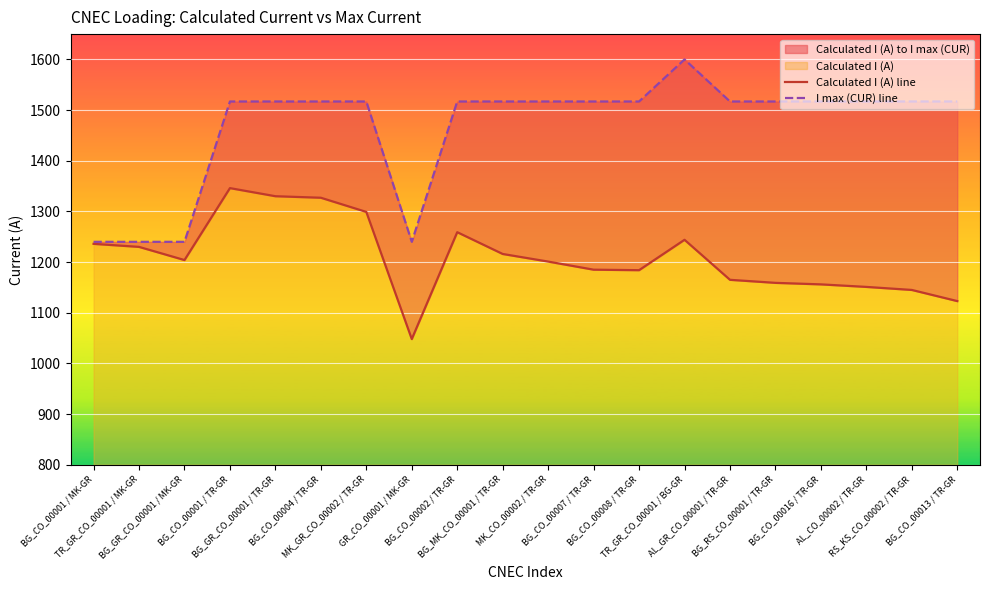

Reading left to right, list all the values displayed in this chart.

Calculated I (A) line: BG_CO_00001 / MK-GR=1236	TR_GR_CO_00001 / MK-GR=1230	BG_GR_CO_00001 / MK-GR=1204	BG_CO_00001 / TR-GR=1346	BG_GR_CO_00001 / TR-GR=1330	BG_CO_00004 / TR-GR=1327	MK_GR_CO_00002 / TR-GR=1299	GR_CO_00001 / MK-GR=1048	BG_CO_00002 / TR-GR=1259	BG_MK_CO_00001 / TR-GR=1216	MK_CO_00002 / TR-GR=1201	BG_CO_00007 / TR-GR=1185	BG_CO_00008 / TR-GR=1184	TR_GR_CO_00001 / BG-GR=1244	AL_GR_CO_00001 / TR-GR=1165	BG_RS_CO_00001 / TR-GR=1159	BG_CO_00016 / TR-GR=1156	AL_CO_00002 / TR-GR=1151	RS_KS_CO_00002 / TR-GR=1145	BG_CO_00013 / TR-GR=1123
I max (CUR) line: BG_CO_00001 / MK-GR=1240	TR_GR_CO_00001 / MK-GR=1240	BG_GR_CO_00001 / MK-GR=1240	BG_CO_00001 / TR-GR=1517	BG_GR_CO_00001 / TR-GR=1517	BG_CO_00004 / TR-GR=1517	MK_GR_CO_00002 / TR-GR=1517	GR_CO_00001 / MK-GR=1240	BG_CO_00002 / TR-GR=1517	BG_MK_CO_00001 / TR-GR=1517	MK_CO_00002 / TR-GR=1517	BG_CO_00007 / TR-GR=1517	BG_CO_00008 / TR-GR=1517	TR_GR_CO_00001 / BG-GR=1600	AL_GR_CO_00001 / TR-GR=1517	BG_RS_CO_00001 / TR-GR=1517	BG_CO_00016 / TR-GR=1517	AL_CO_00002 / TR-GR=1517	RS_KS_CO_00002 / TR-GR=1517	BG_CO_00013 / TR-GR=1517